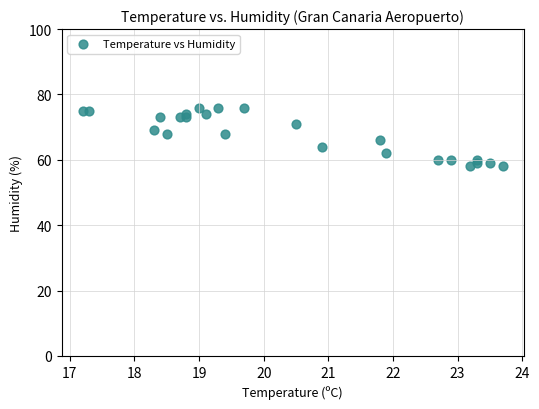

What is the range of Y values (max minus min)?

18